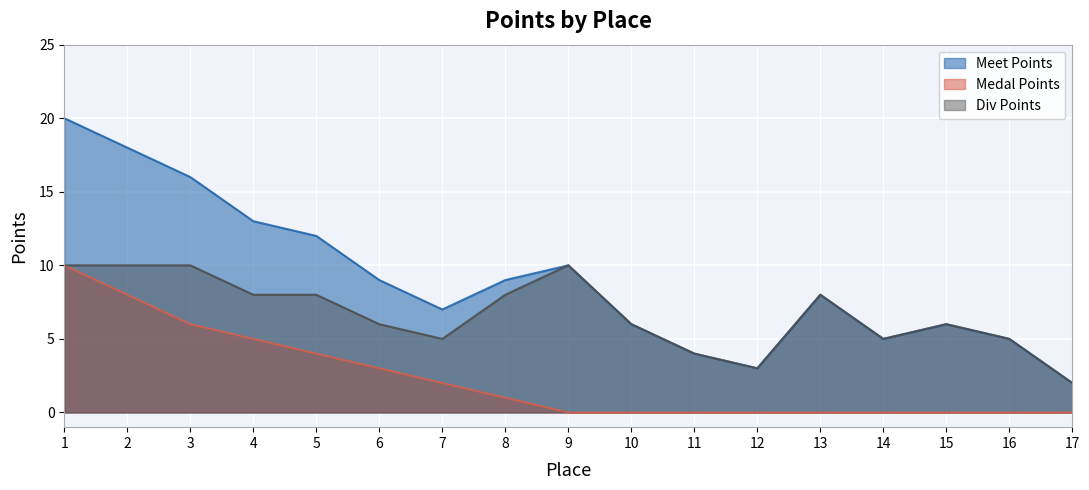

At which category is the sum across all series the highest?

1